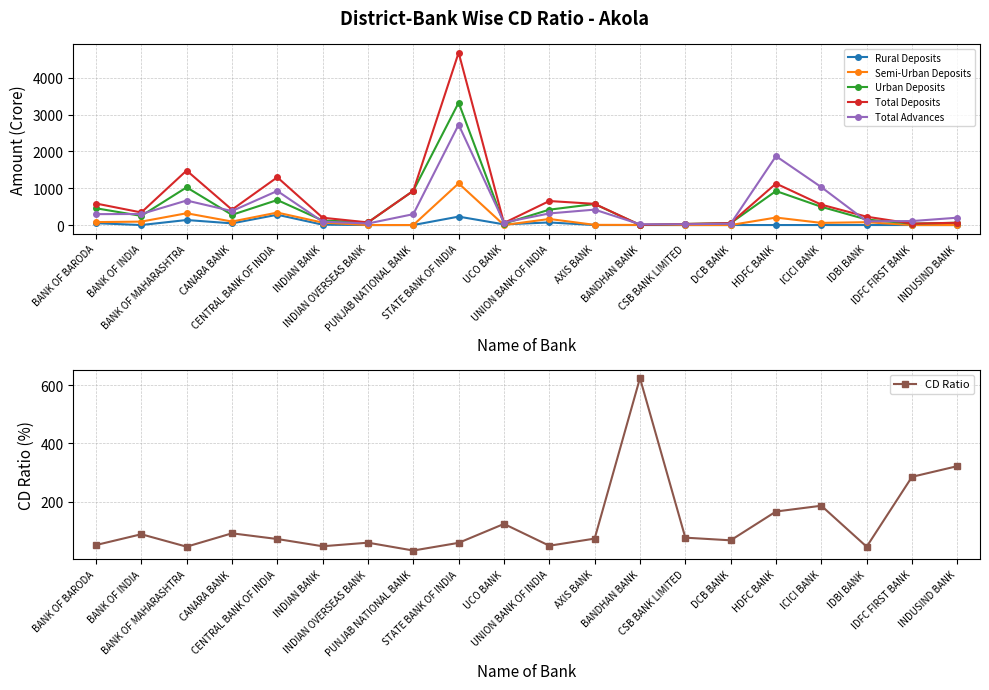

Is the value of Urban Deposits at UNION BANK OF INDIA greater than the value of Total Advances at UNION BANK OF INDIA?

Yes